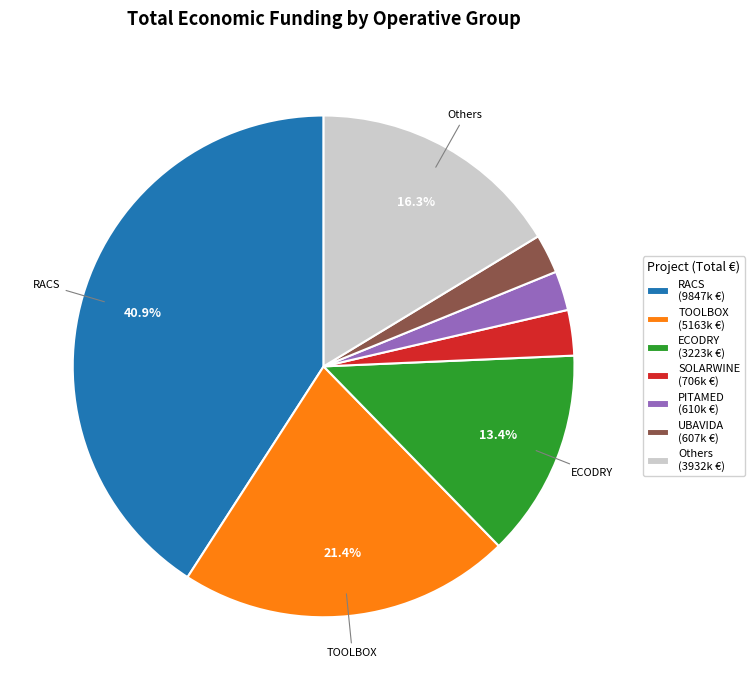

Between Others (3932k €) and TOOLBOX (5163k €), which is larger?

TOOLBOX (5163k €)